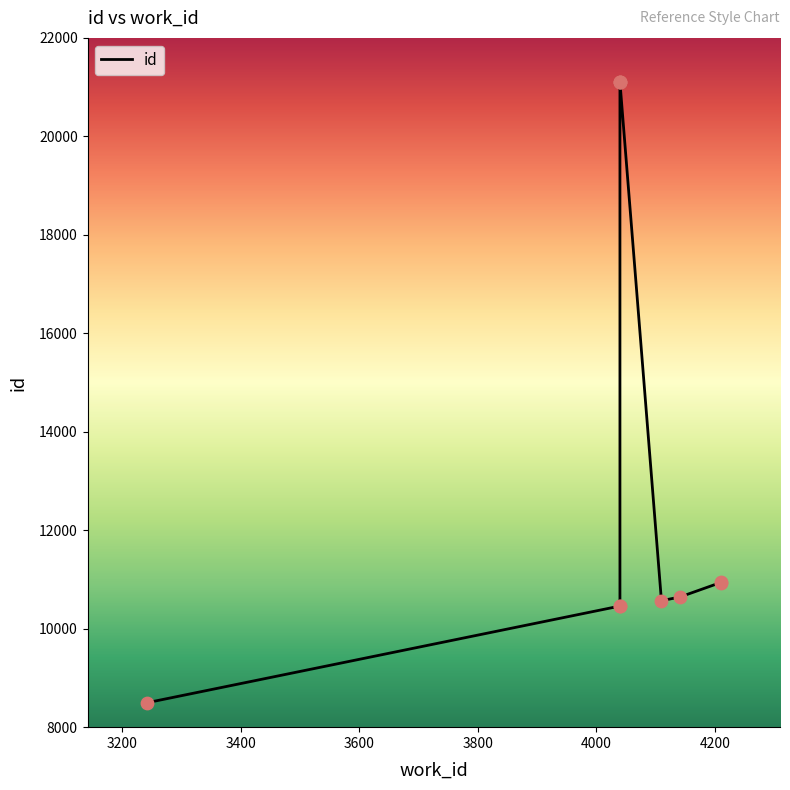

What is the ratio of the value at 4110 to the value at 3242?

1.2